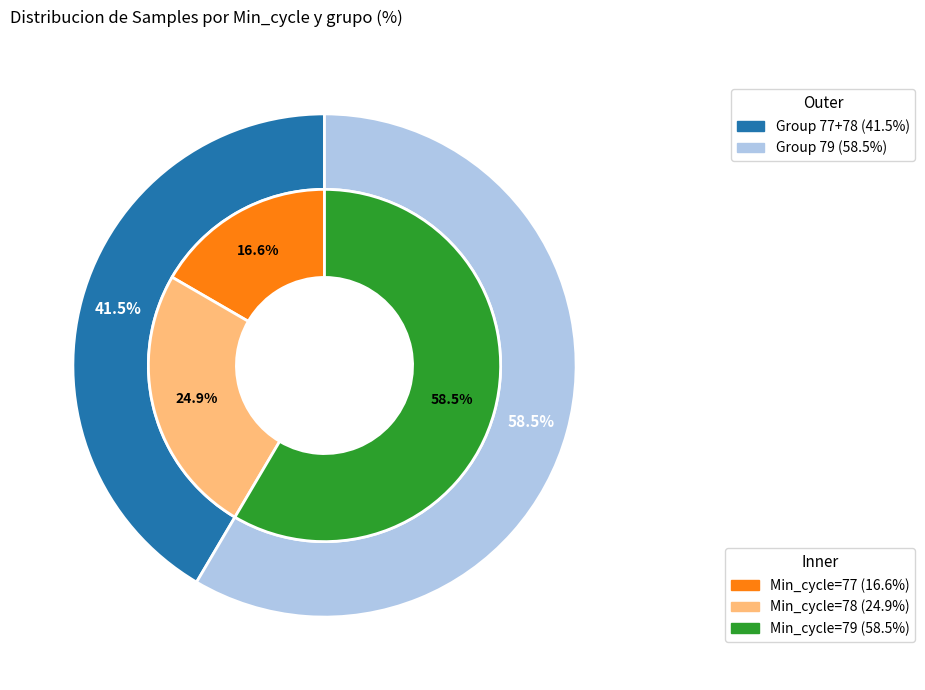

Which slice is the largest?

79